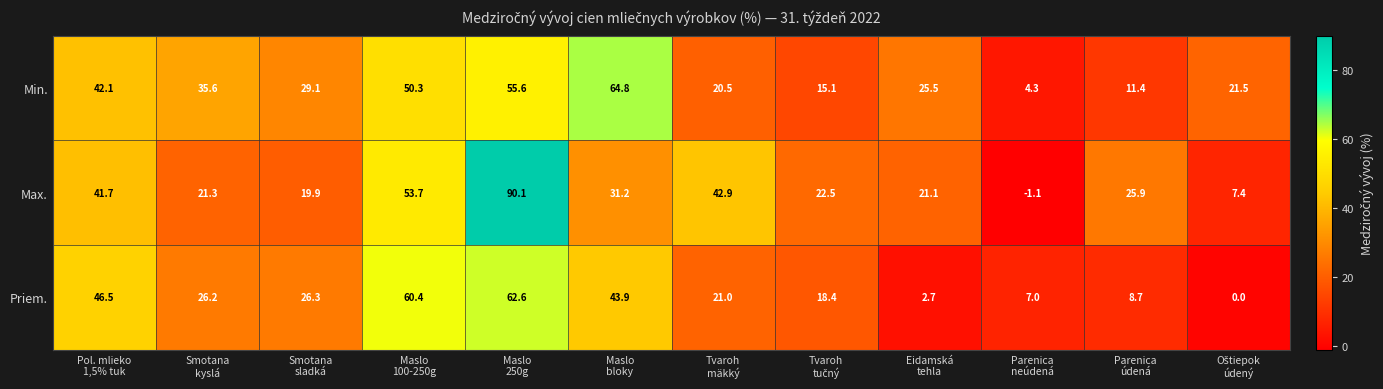

How many values in Priem. are above zero?

11